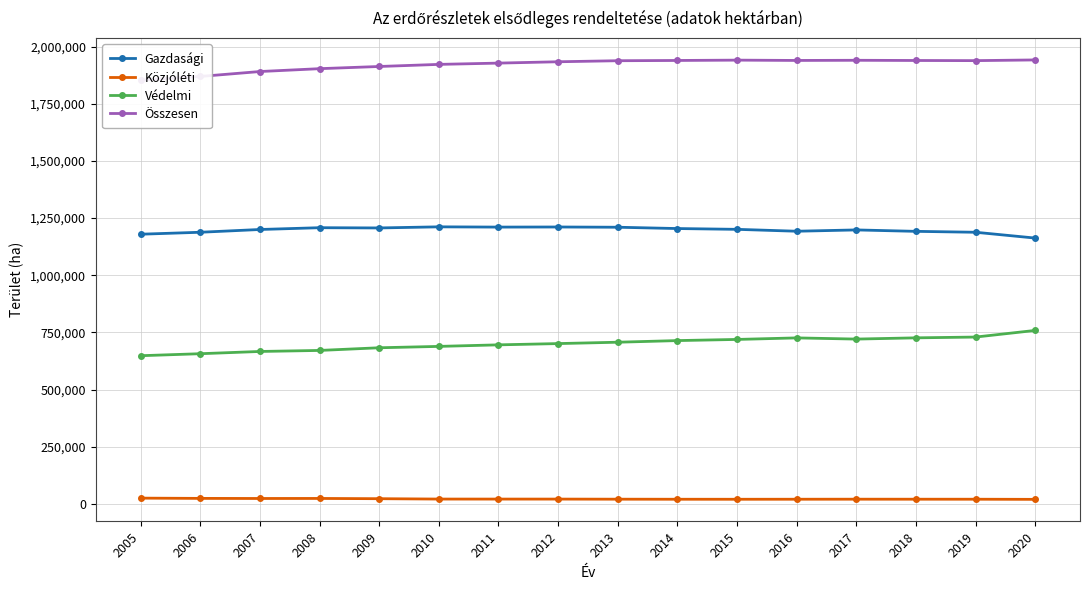

How many lines are shown in the chart?

4